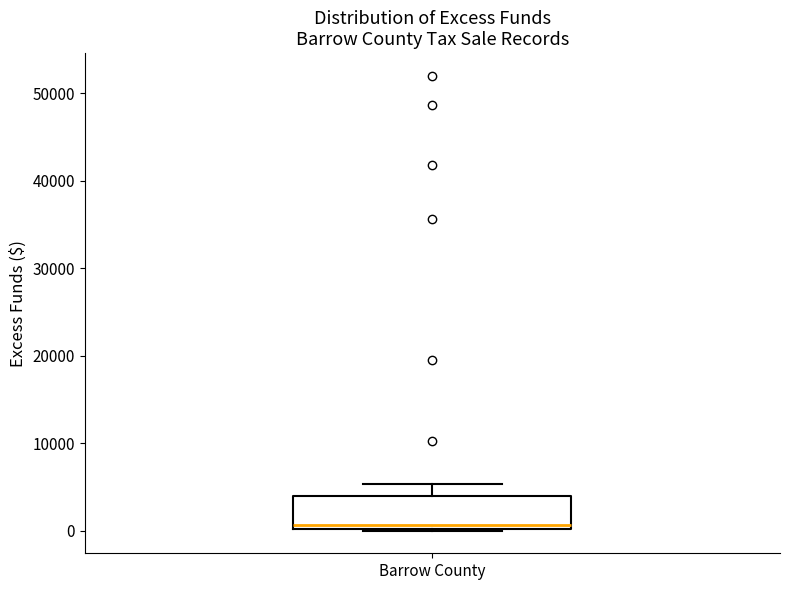

Read this box plot against the y-axis: the position of the median line, the range covered by the box, and the ends of both whiskers. The values are not printed on the chart, so give them approximately, as read against the axis.

median 1000, box 0 to 4000, whiskers 0 to 5000